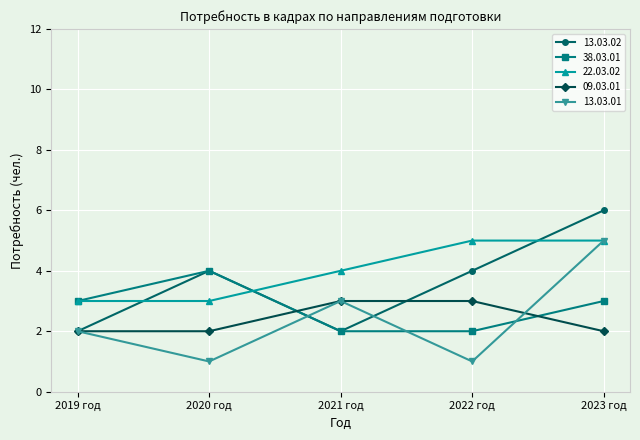

Does the chart have visible grid lines?

Yes